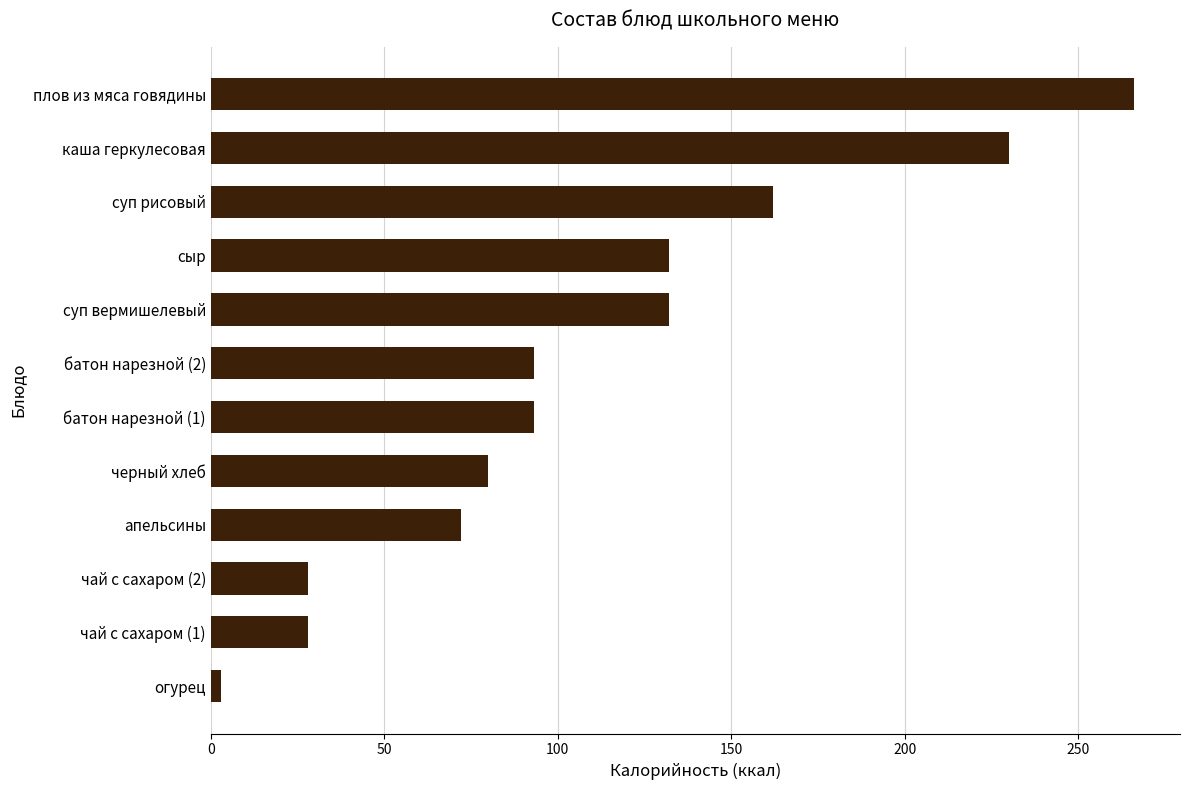

What is the smallest value displayed?

3.0